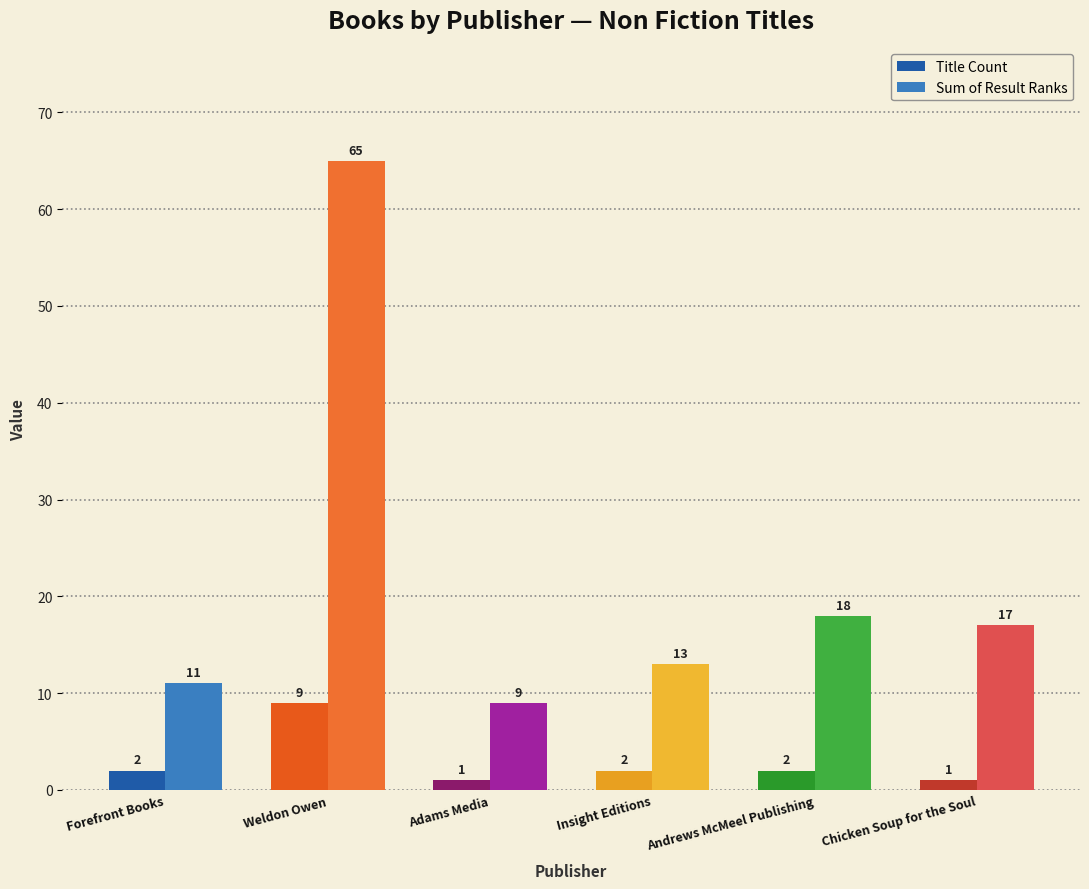

What is the label of the 4th bar from the left?

Insight Editions